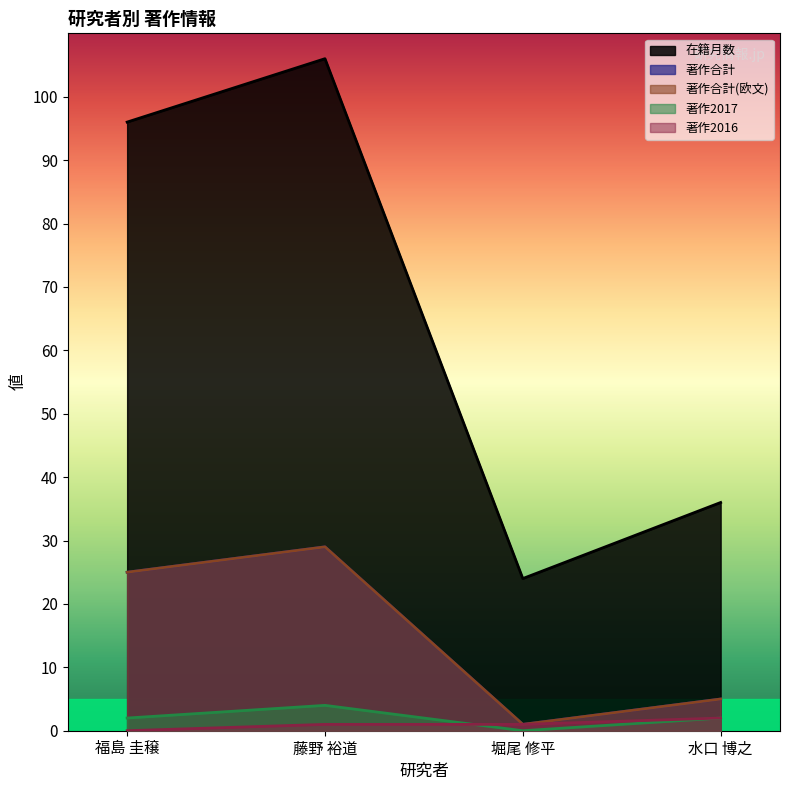

How many values in the 在籍月数 series exceed 96?

1